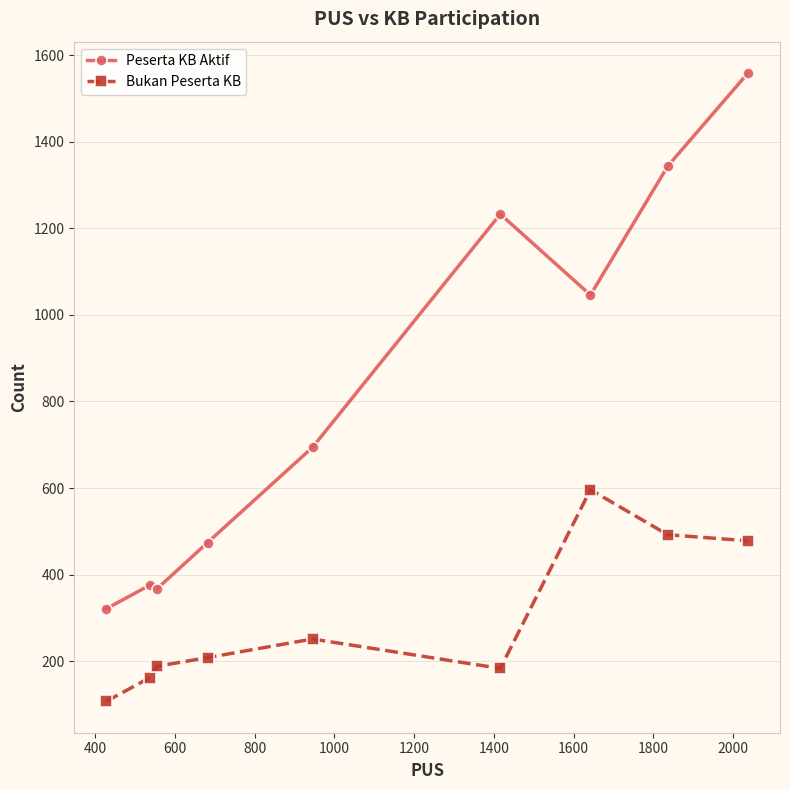

Rank the series by their average value, from highest to lowest.

Peserta KB Aktif, Bukan Peserta KB